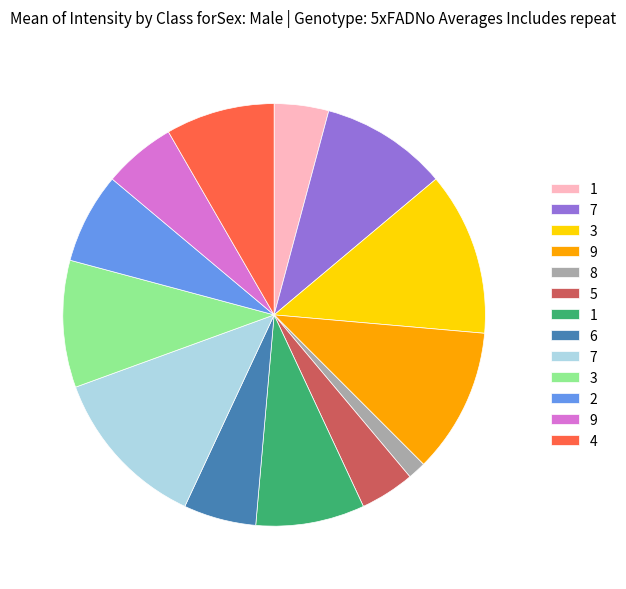

Does any single category account for the majority?

No